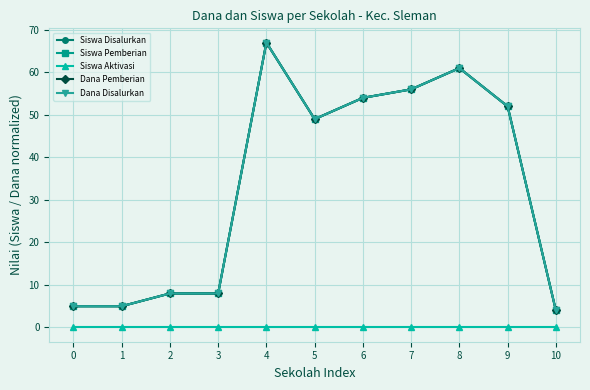

Does the chart have visible grid lines?

Yes